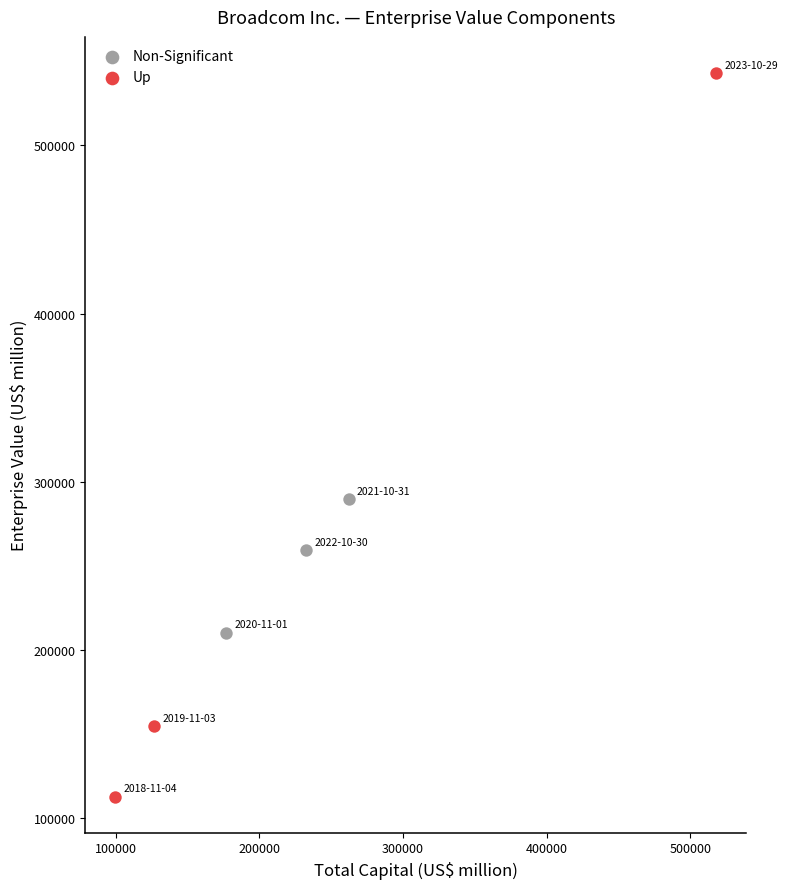

Which series contains the highest Y value?

Up